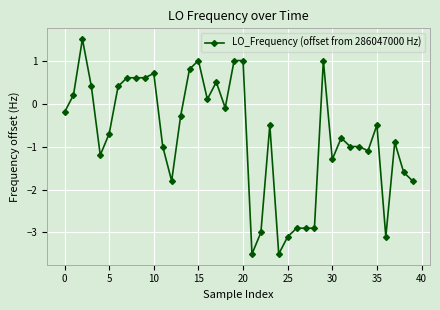

What is the value of the 31st point from the left?

-1.3